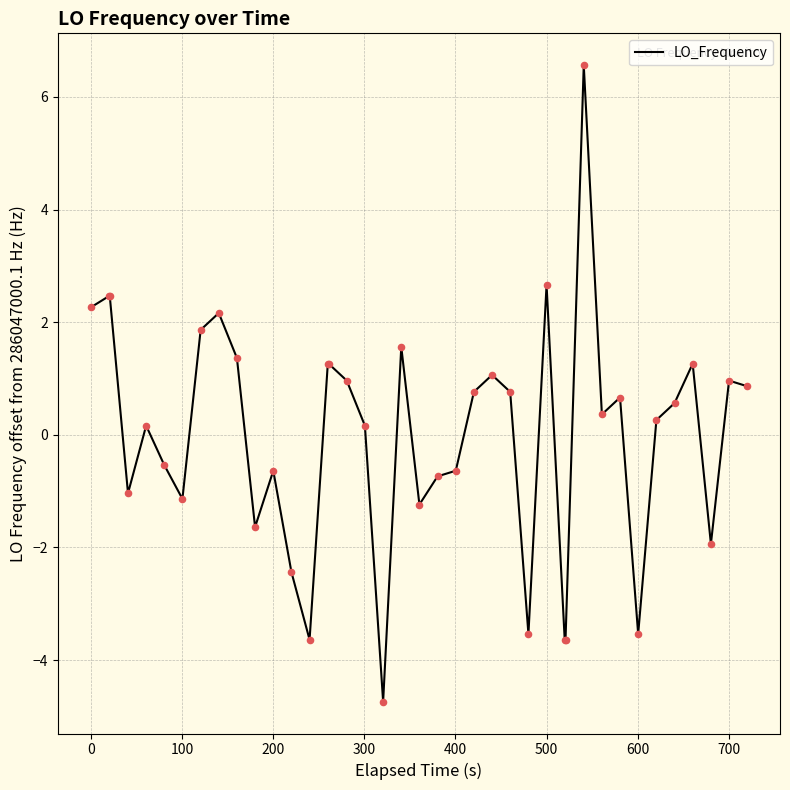

What is the difference between the maximum and minimum values?

11.3